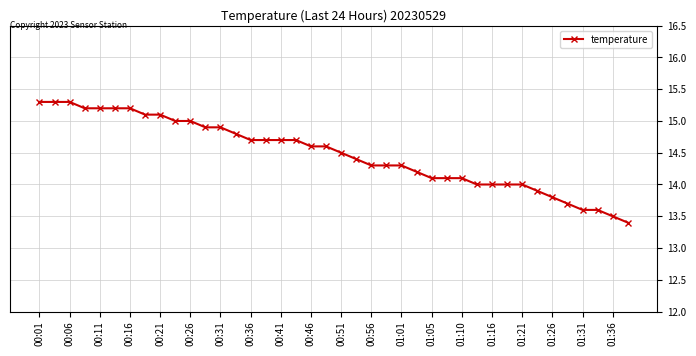

Reading left to right, list all the values displayed in this chart.

15.3	15.3	15.3	15.2	15.2	15.2	15.2	15.1	15.1	15.0	15.0	14.9	14.9	14.8	14.7	14.7	14.7	14.7	14.6	14.6	14.5	14.4	14.3	14.3	14.3	14.2	14.1	14.1	14.1	14.0	14.0	14.0	14.0	13.9	13.8	13.7	13.6	13.6	13.5	13.4